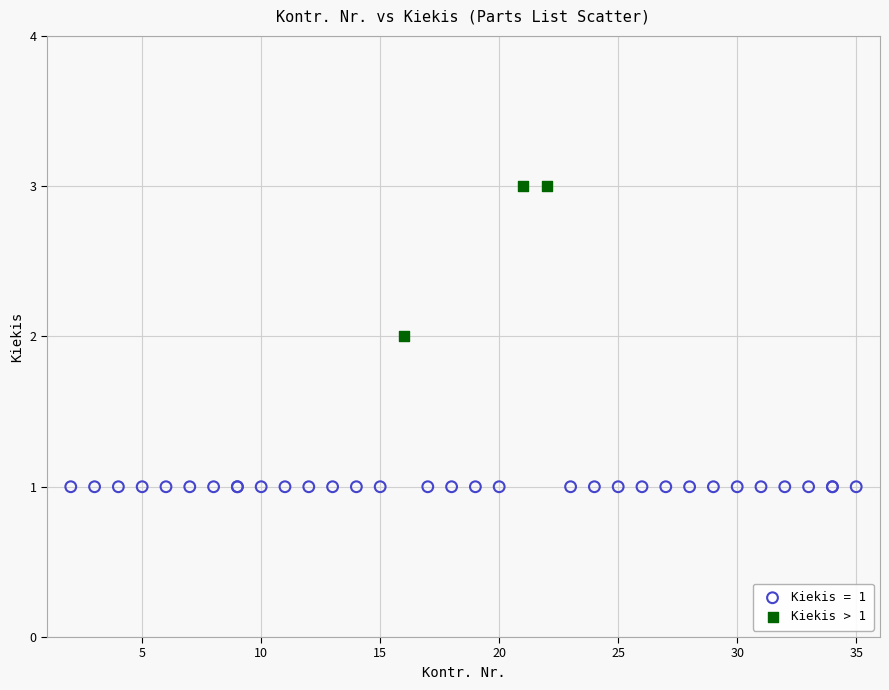

Which series reaches the maximum Y coordinate?

Kiekis > 1